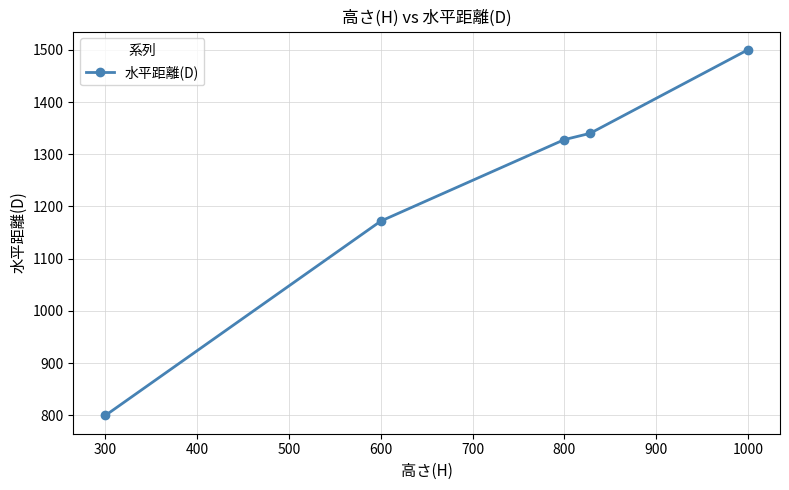

What is the maximum value shown in the chart?

1500